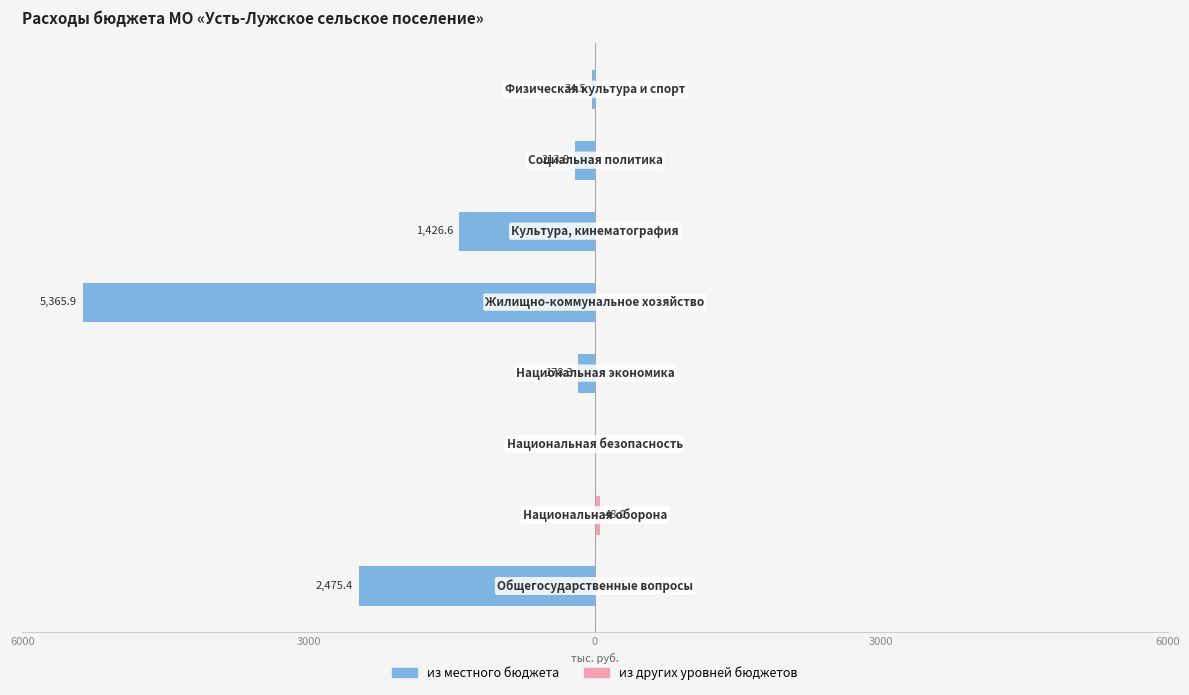

Does the chart contain any negative values?

Yes